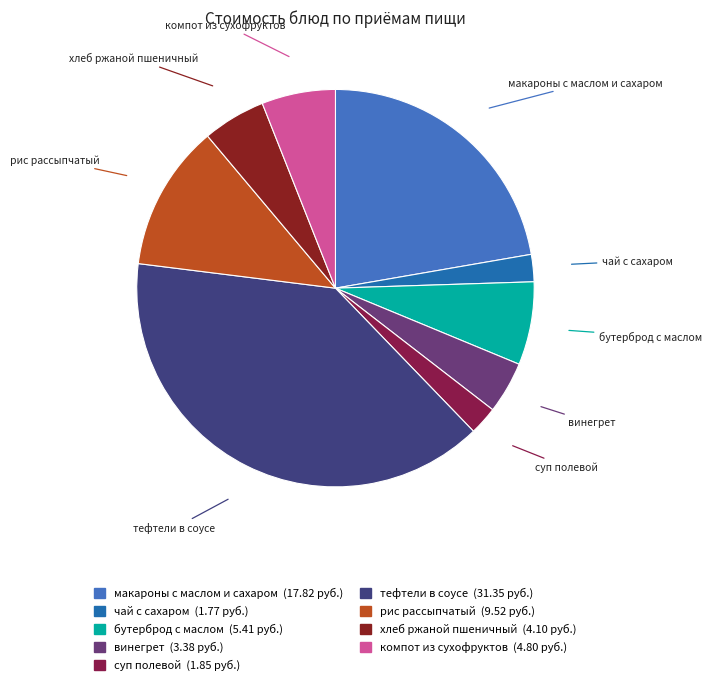

True or false: макароны с маслом и сахаром accounts for 22% of the total.

True